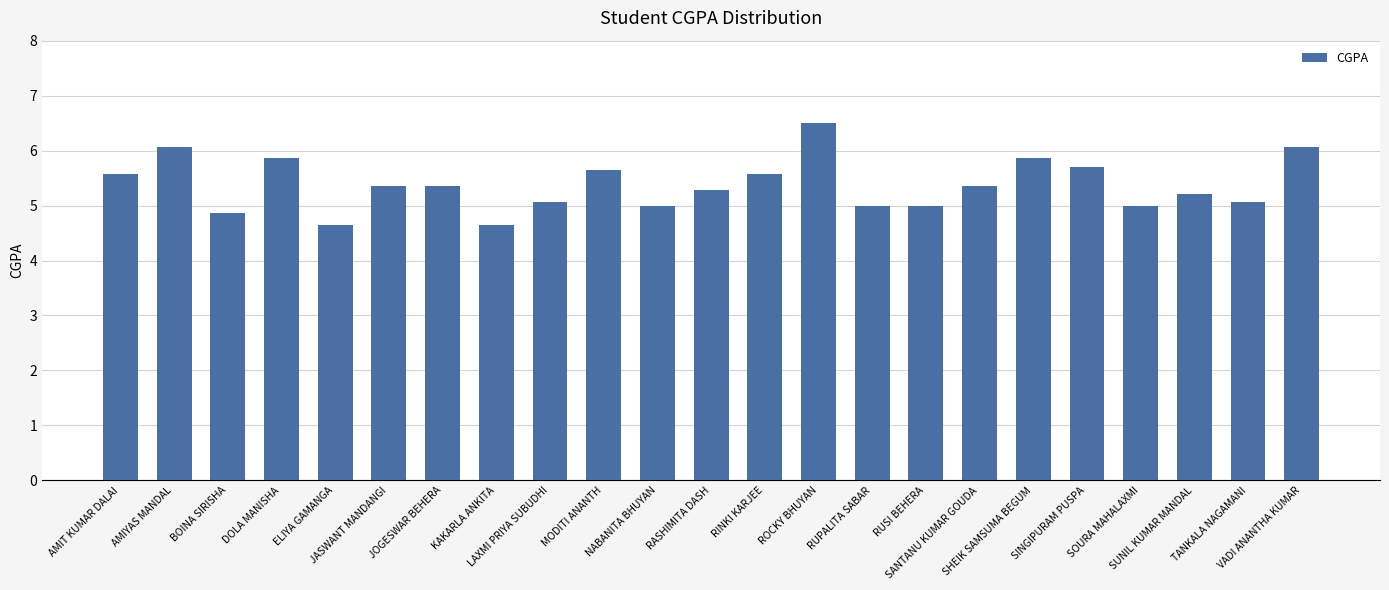

Reading left to right, what are all the values shown in this chart?

AMIT KUMAR DALAI=5.6	AMIYAS MANDAL=6.1	BOINA SIRISHA=4.9	DOLA MANISHA=5.9	ELIYA GAMANGA=4.6	JASWANT MANDANGI=5.4	JOGESWAR BEHERA=5.4	KAKARLA ANKITA=4.6	LAXMI PRIYA SUBUDHI=5.1	MODITI ANANTH=5.6	NABANITA BHUYAN=5.0	RASHIMITA DASH=5.3	RINKI KARJEE=5.6	ROCKY BHUYAN=6.5	RUPALITA SABAR=5.0	RUSI BEHERA=5.0	SANTANU KUMAR GOUDA=5.4	SHEIK SAMSUMA BEGUM=5.9	SINGIPURAM PUSPA=5.7	SOURA MAHALAXMI=5.0	SUNIL KUMAR MANDAL=5.2	TANKALA NAGAMANI=5.1	VADI ANANTHA KUMAR=6.1